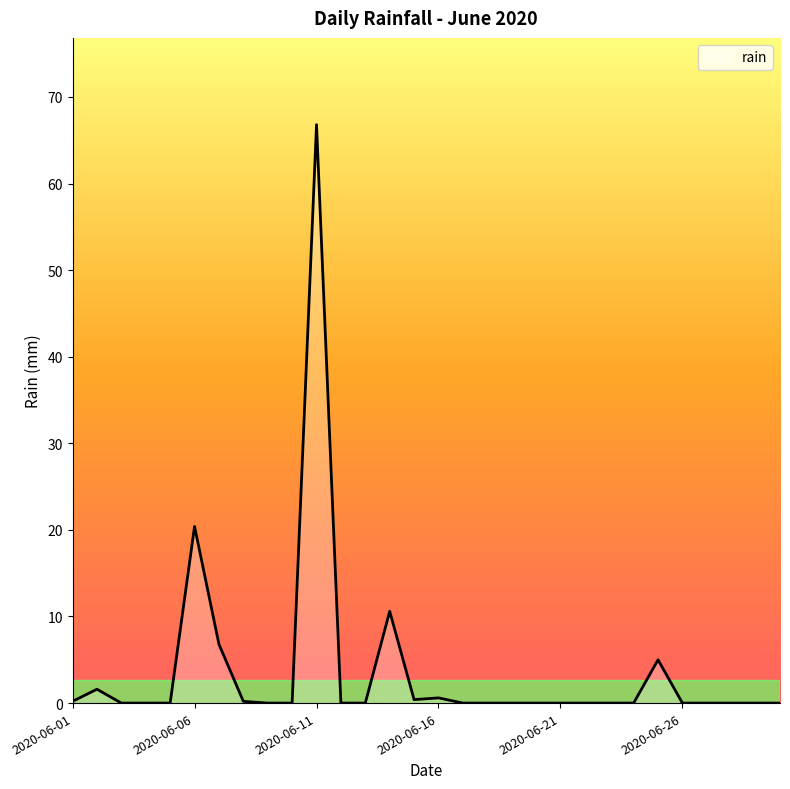

What is the maximum value shown in the chart?

66.8